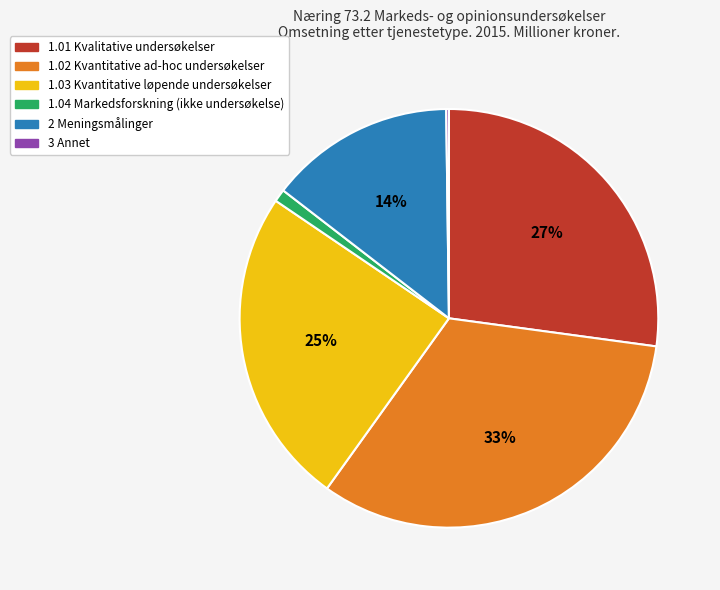

Between 2 Meningsmålinger and 1.04 Markedsforskning (ikke undersøkelse), which is larger?

2 Meningsmålinger